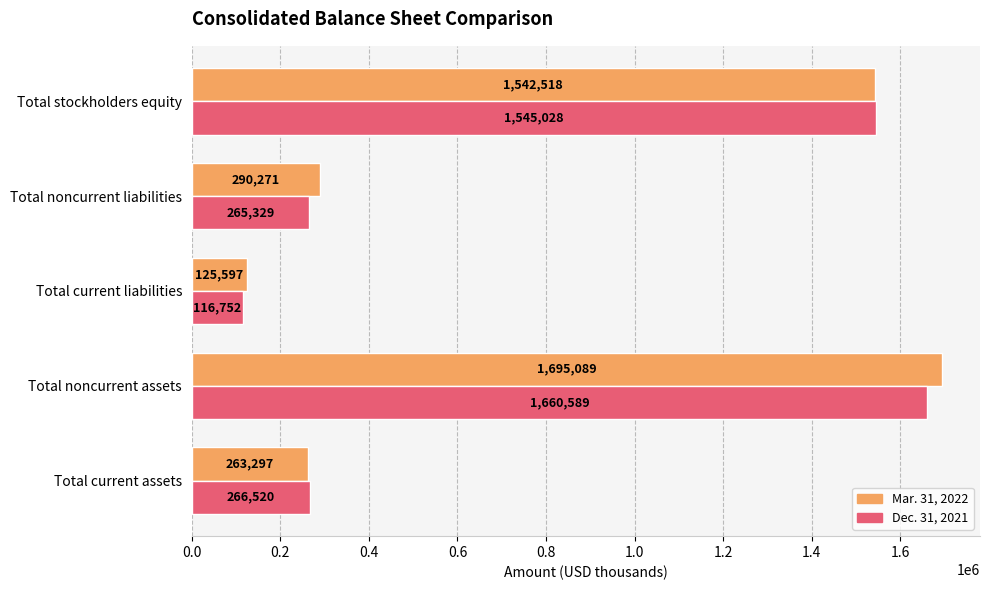

Which series has the largest total across all categories?

Mar. 31, 2022